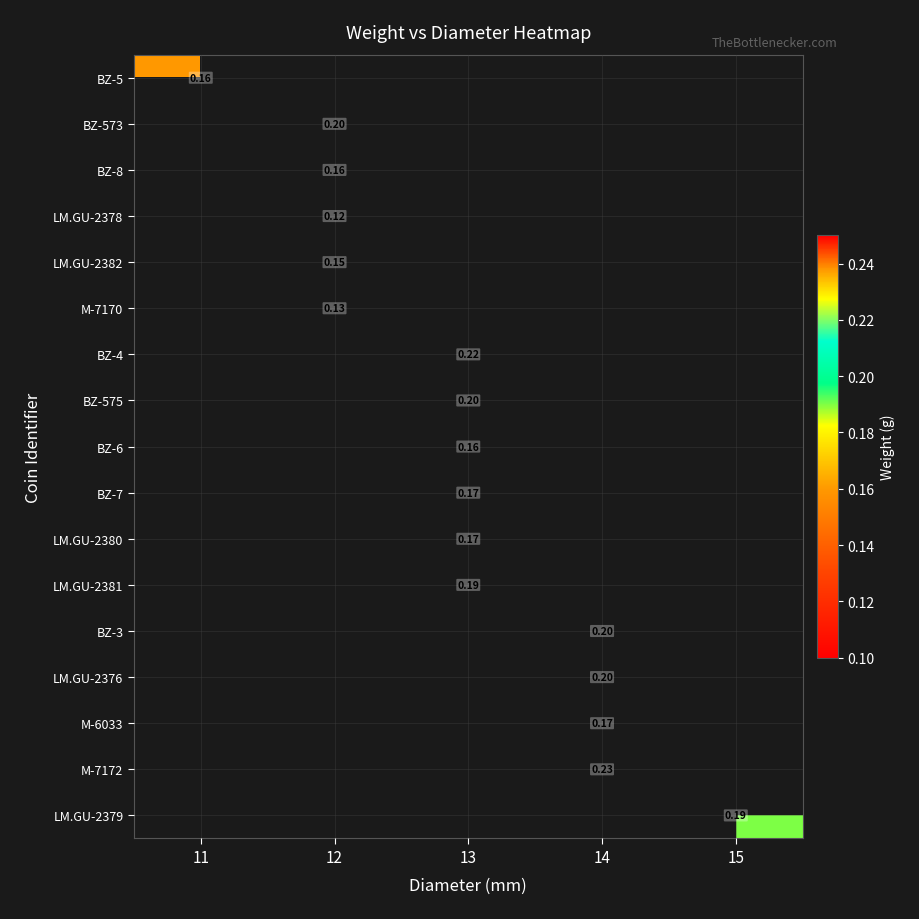

How many series are shown in this chart?

17